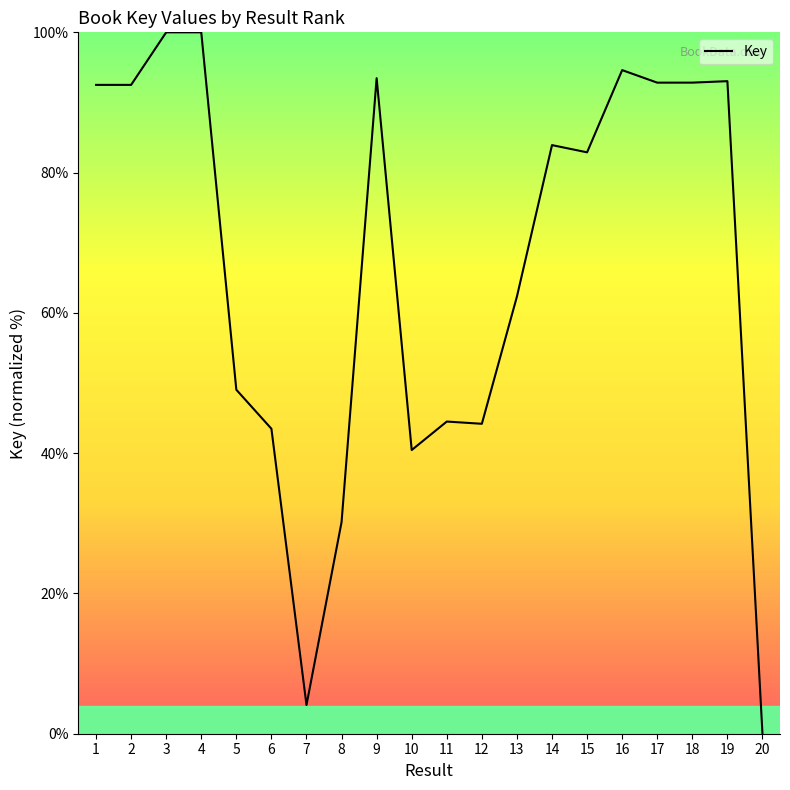

The chart shows a value of 72.1 at 5. True or false?

False